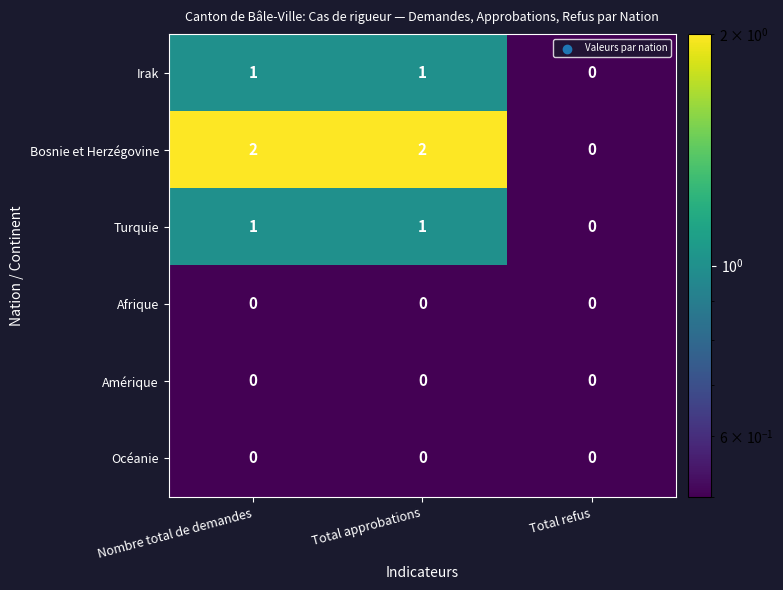

How many Bosnie et Herzégovine values are between 0 and 2?

3